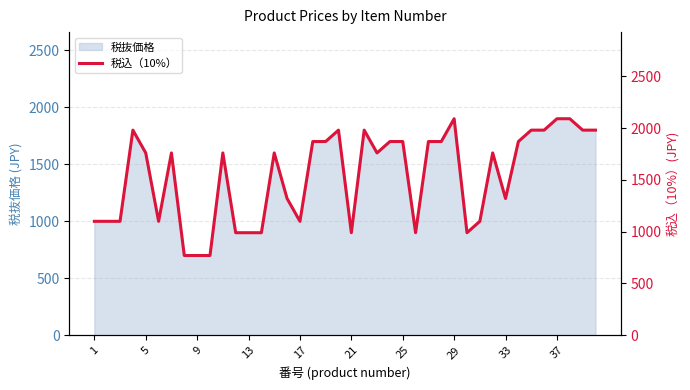

What is the highest value of the 税抜価格 series?

1900